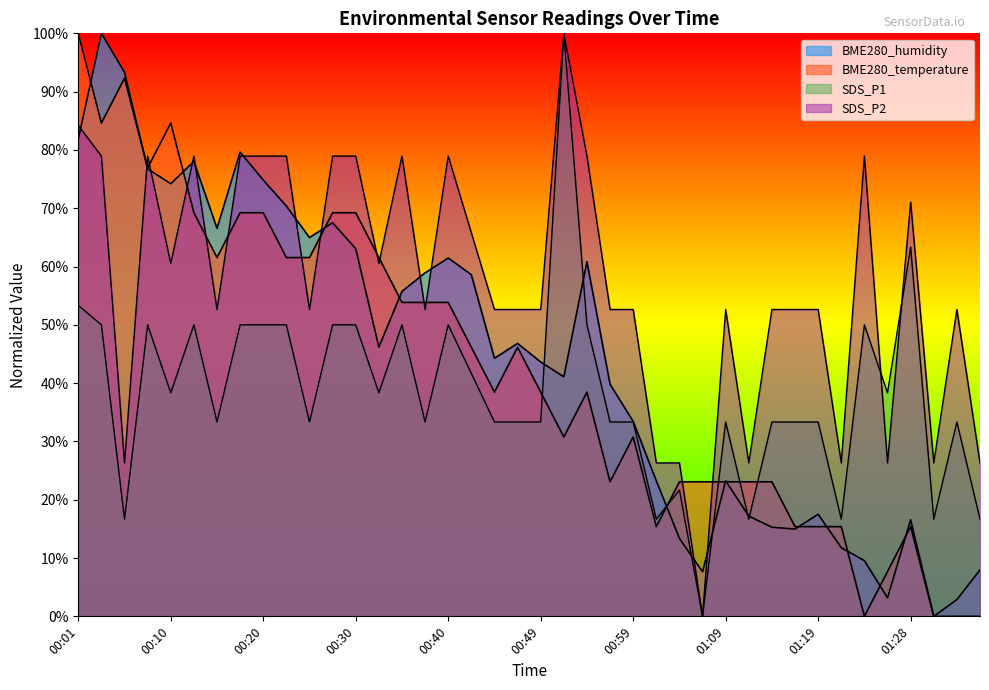

What is the difference between the second highest and second lowest values in the BME280_temperature series?

0.9